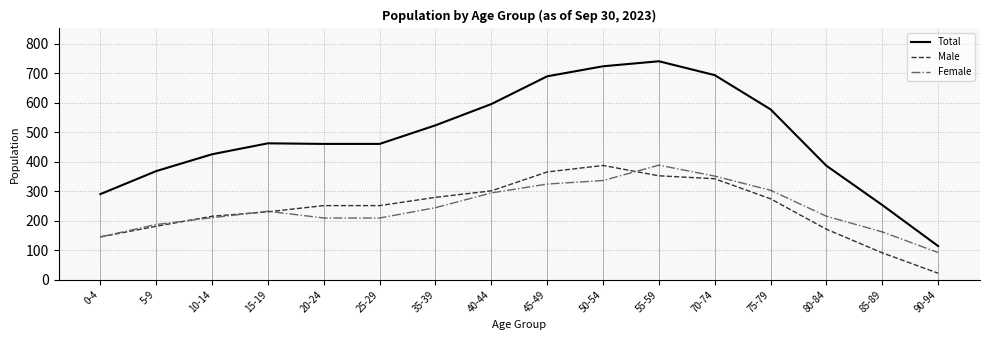

What is the difference between the Male values at 80-84 and 25-29?

80